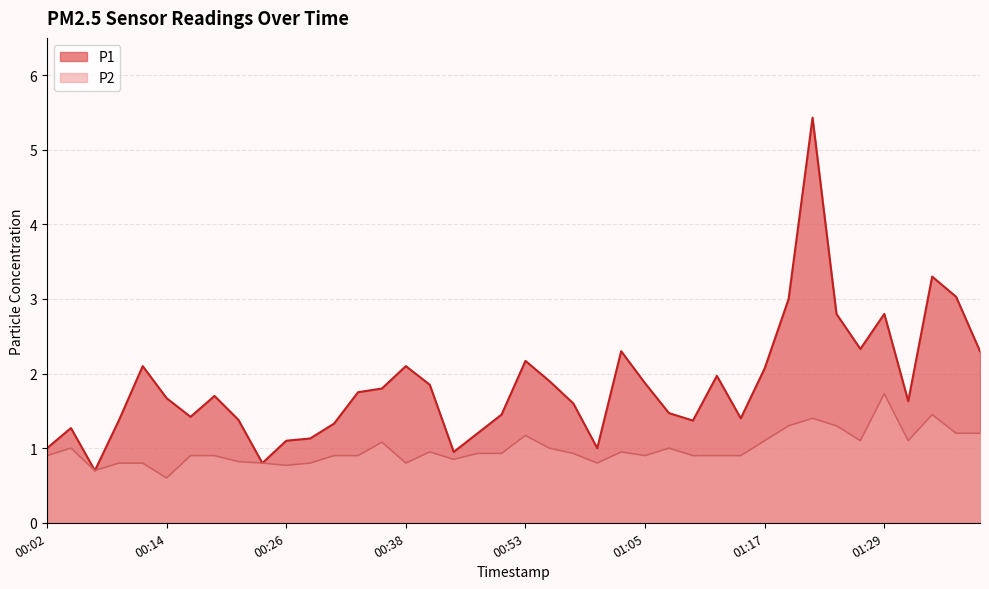

What is the difference between the highest and lowest values at 00:41?

0.9